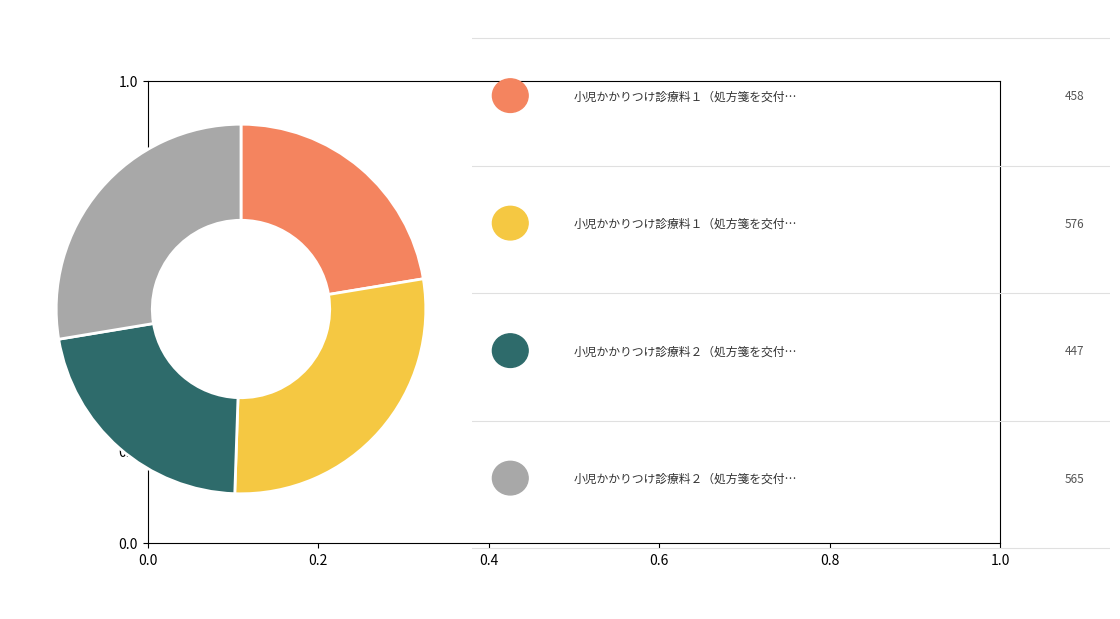

How many segments does this pie chart have?

4